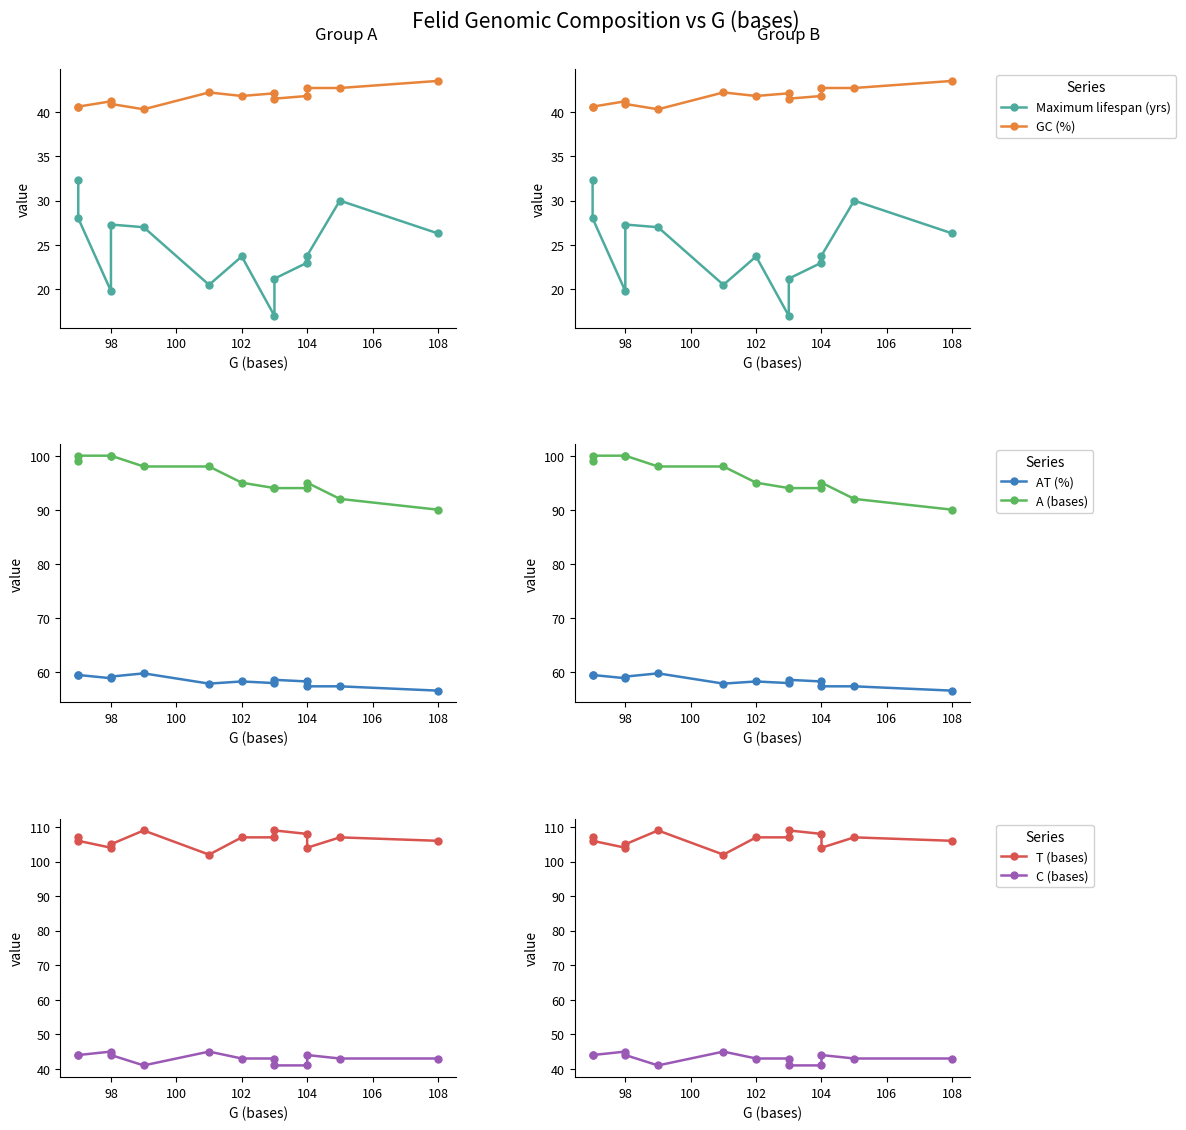

How many lines are shown in the chart?

6